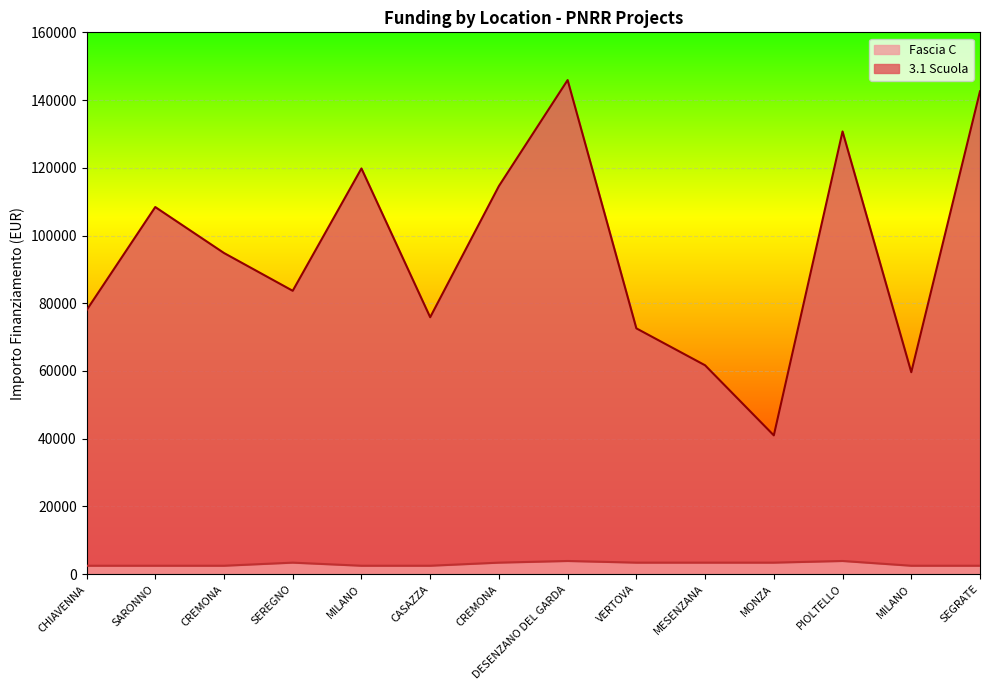

Count the number of data series in this chart.

2